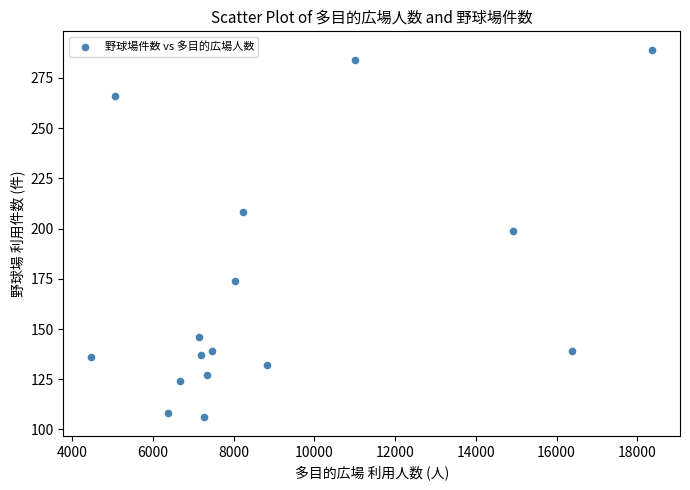

What is the range of X values (max minus min)?

13885